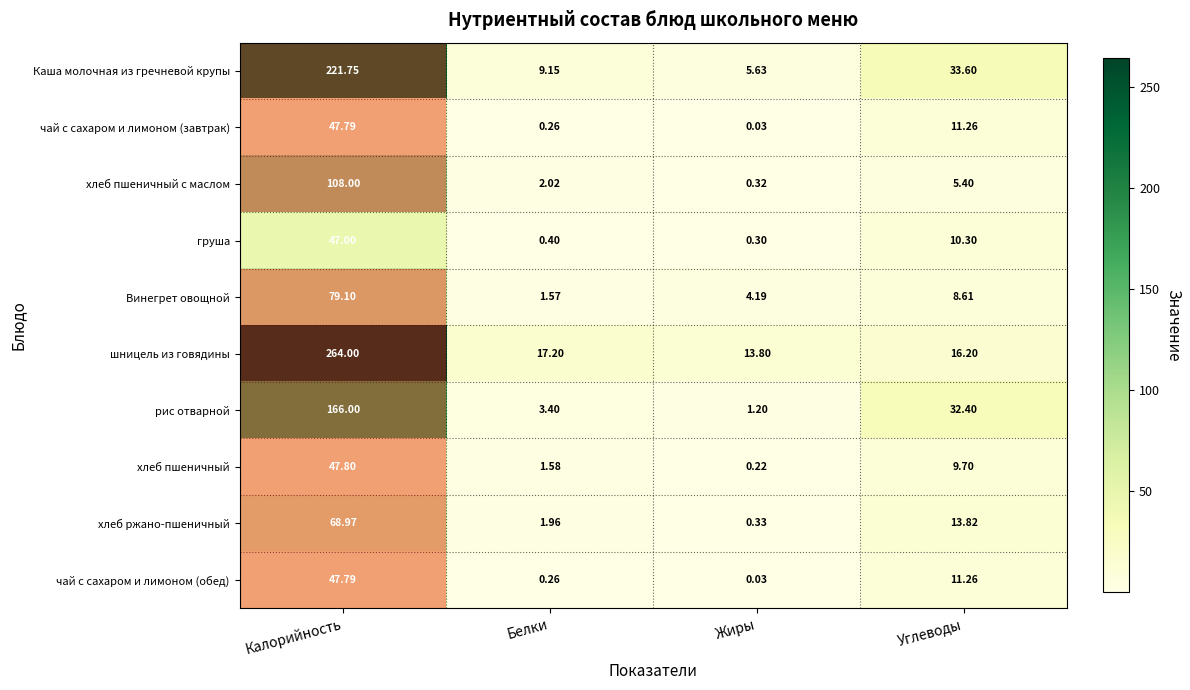

At which label does чай с сахаром и лимоном (завтрак) first exceed 11?

Калорийность